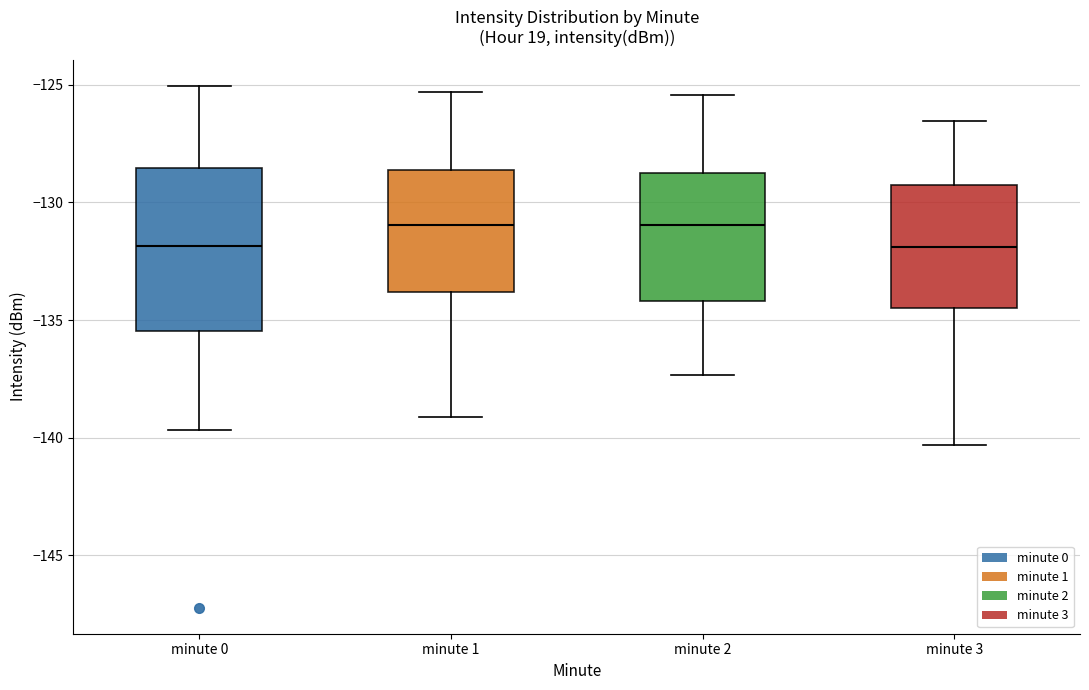

Reading left to right, transcribe this box plot: for each box, give where its median line is, the range the box spans, and where its two whiskers end, as read against the y-axis. The values are not printed on the chart, so give them approximately, as read against the axis.

minute 0: median -132.0, box -135.5 to -128.5, whiskers -139.5 to -125.0
minute 1: median -131.0, box -134.0 to -128.5, whiskers -139.0 to -125.5
minute 2: median -131.0, box -134.0 to -128.5, whiskers -137.5 to -125.5
minute 3: median -132.0, box -134.5 to -129.5, whiskers -140.5 to -126.5